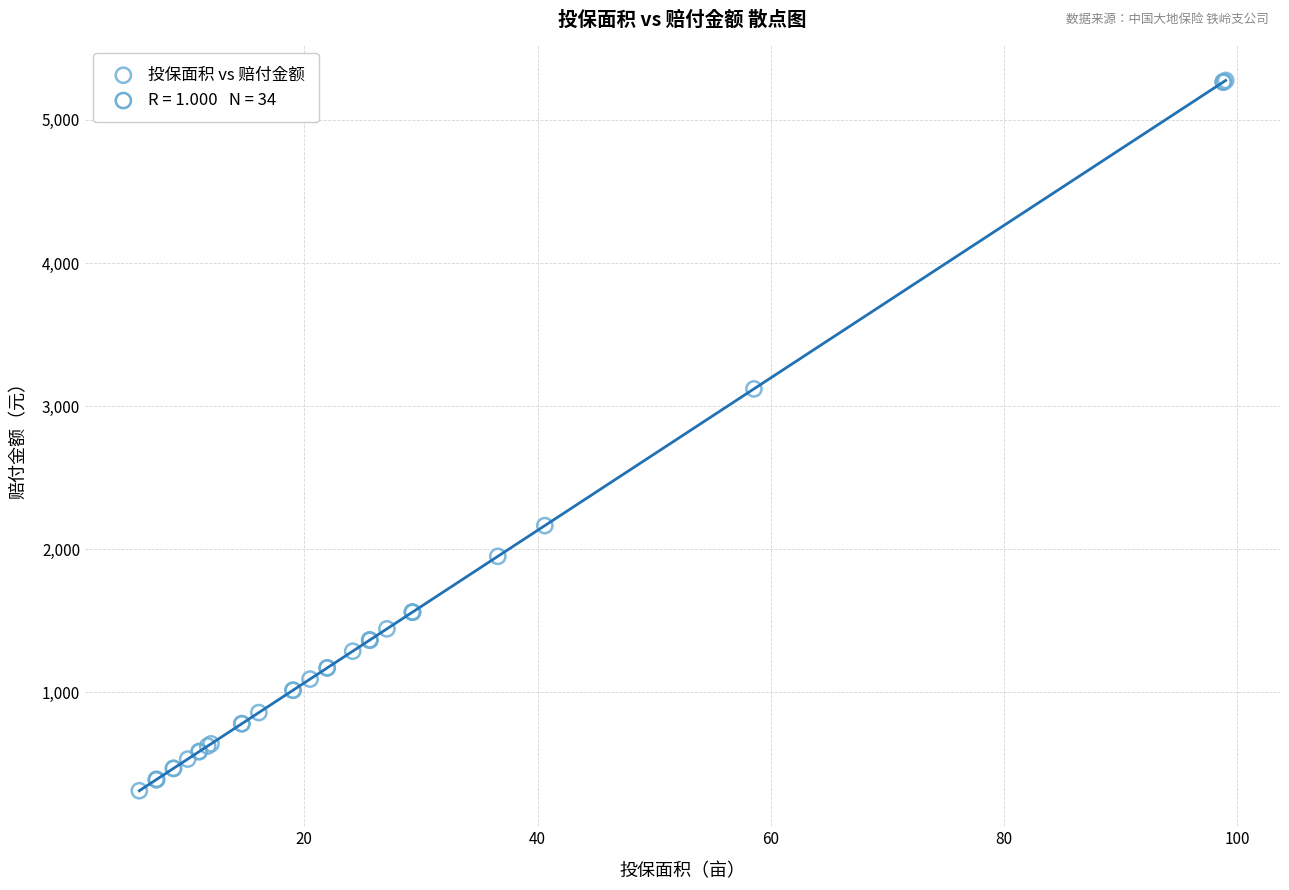

What Y value in the scatter plot is closest to 2793?

3120.1